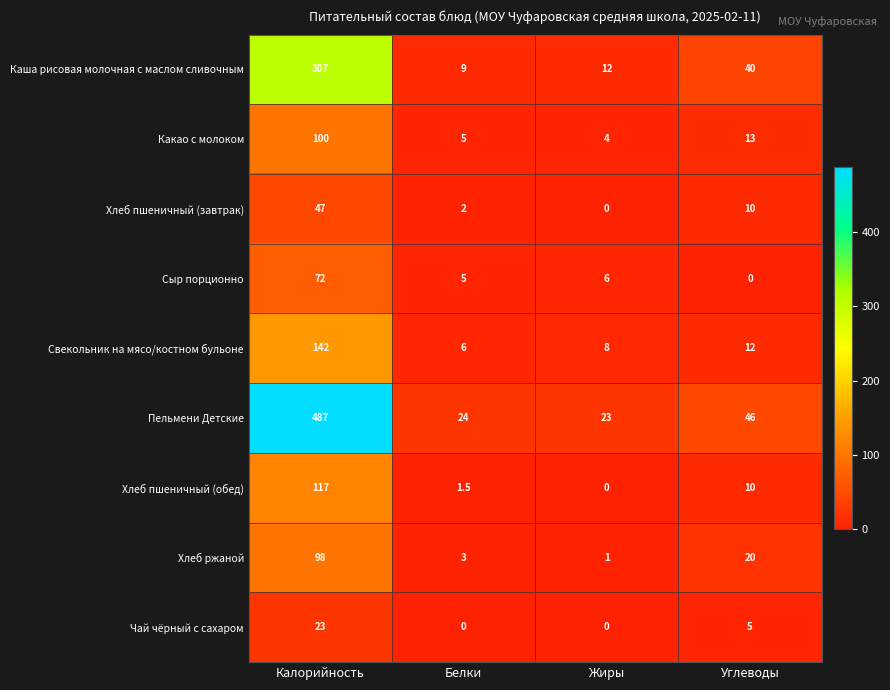

Is it true that Чай чёрный с сахаром equals 5.0 at Углеводы?

True